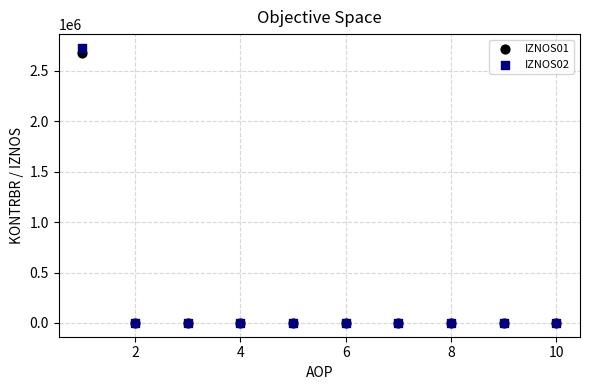

What are all the series names shown in the legend?

IZNOS01, IZNOS02